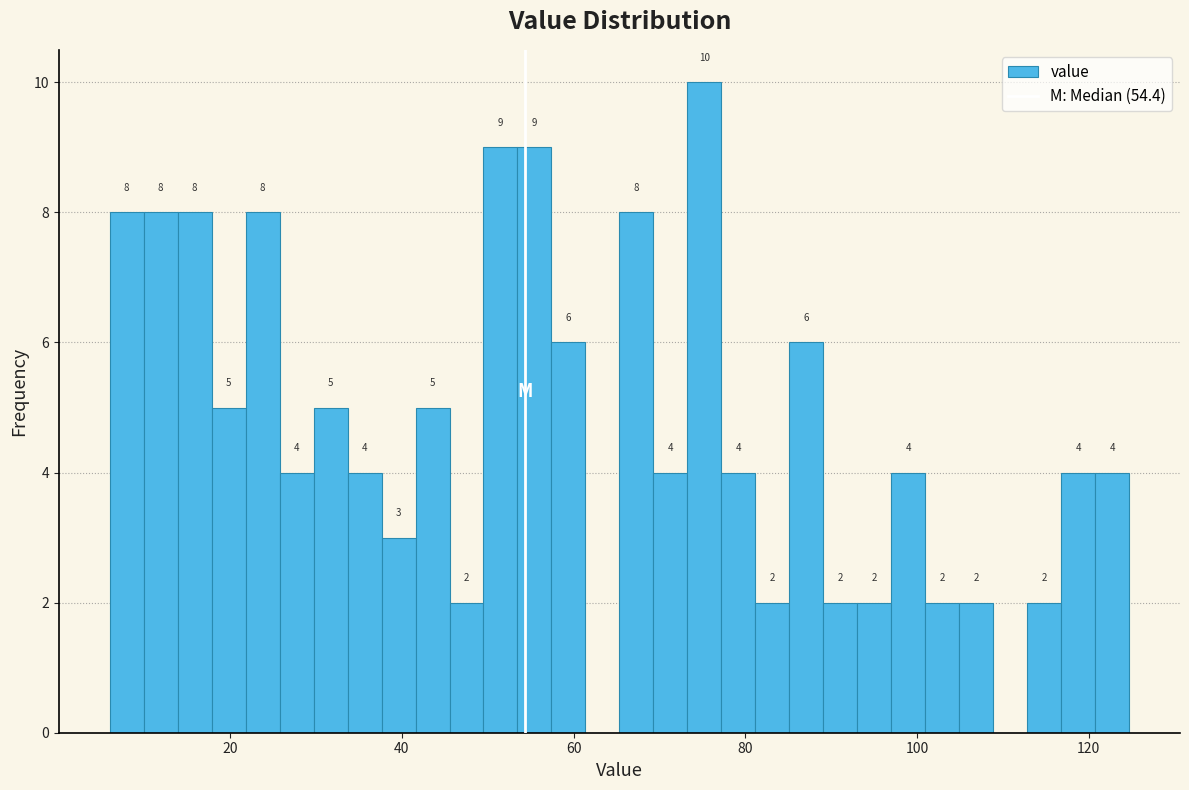

Read against the x-axis, roughly where is the centre of the tallest bar?

76